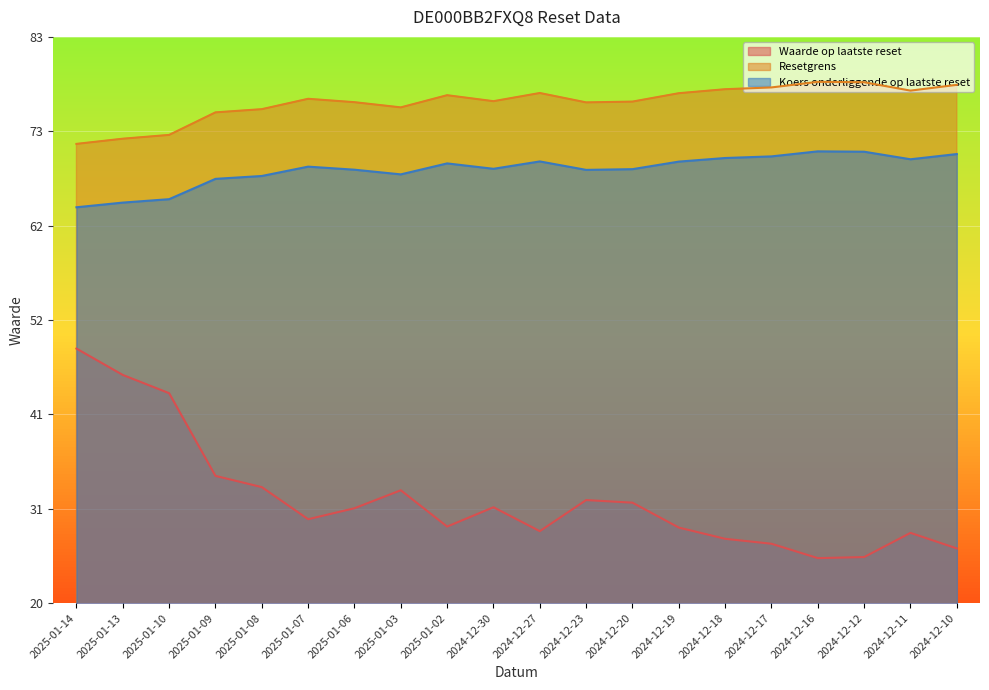

Rank the categories by Waarde op laatste reset value from highest to lowest.

2025-01-14, 2025-01-13, 2025-01-10, 2025-01-09, 2025-01-08, 2025-01-03, 2024-12-23, 2024-12-20, 2024-12-30, 2025-01-06, 2025-01-07, 2025-01-02, 2024-12-19, 2024-12-27, 2024-12-11, 2024-12-18, 2024-12-17, 2024-12-10, 2024-12-12, 2024-12-16